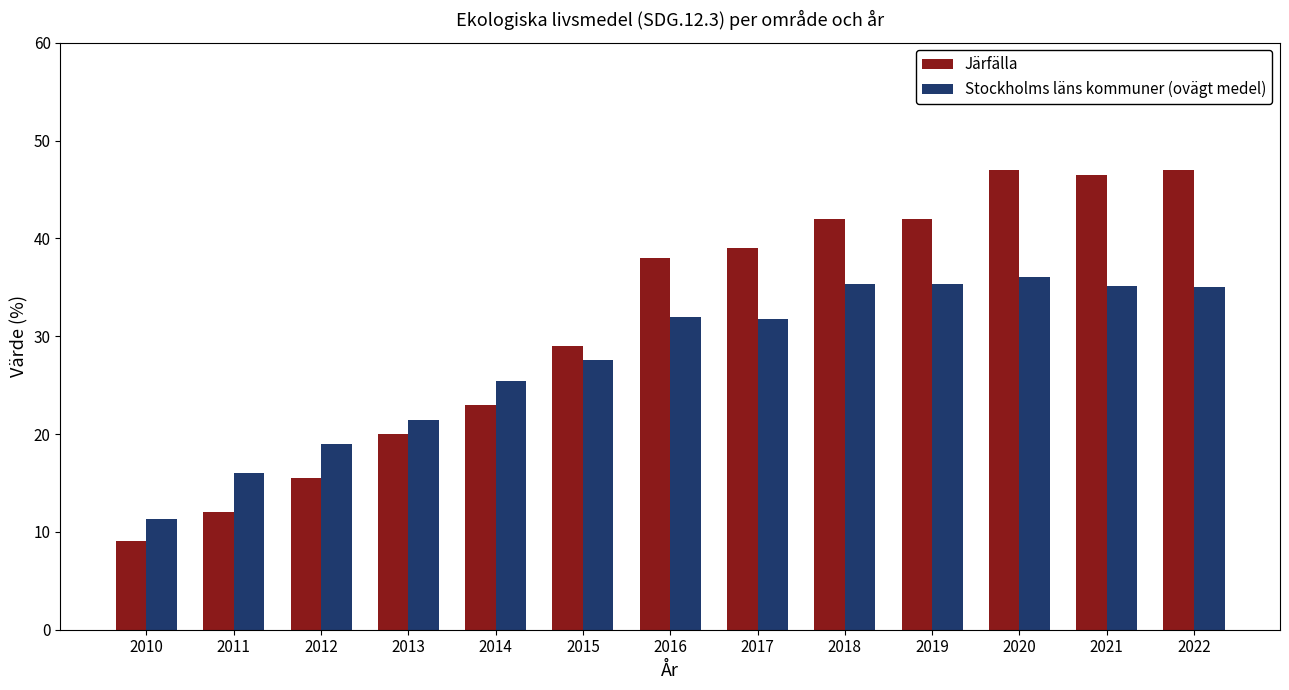

At 2019, list the series in order from smallest to largest.

Stockholms läns kommuner (ovägt medel), Järfälla